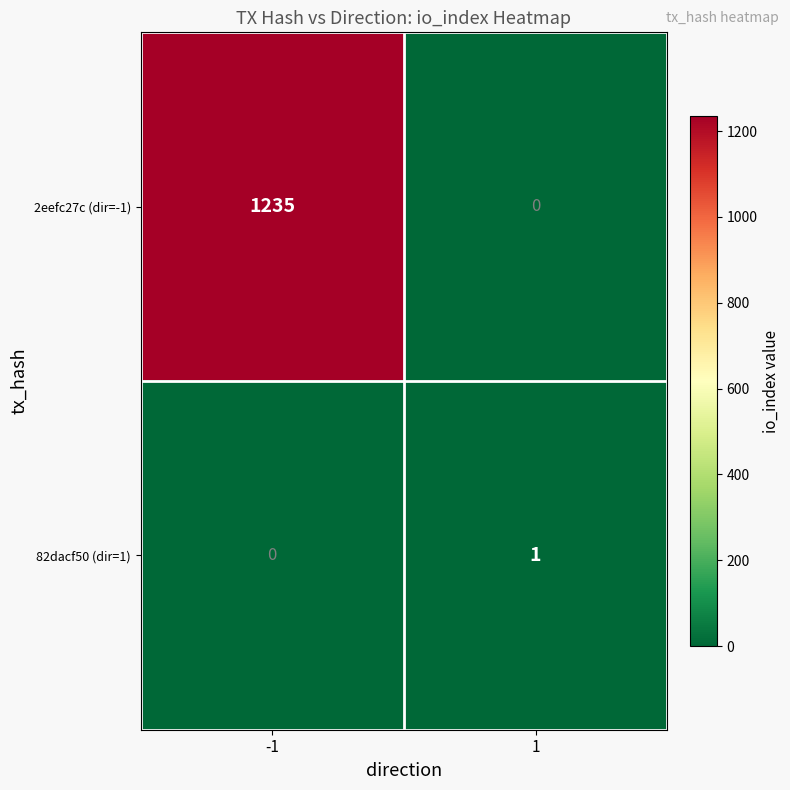

What is the average value of the 2eefc27c (dir=-1) series?

618